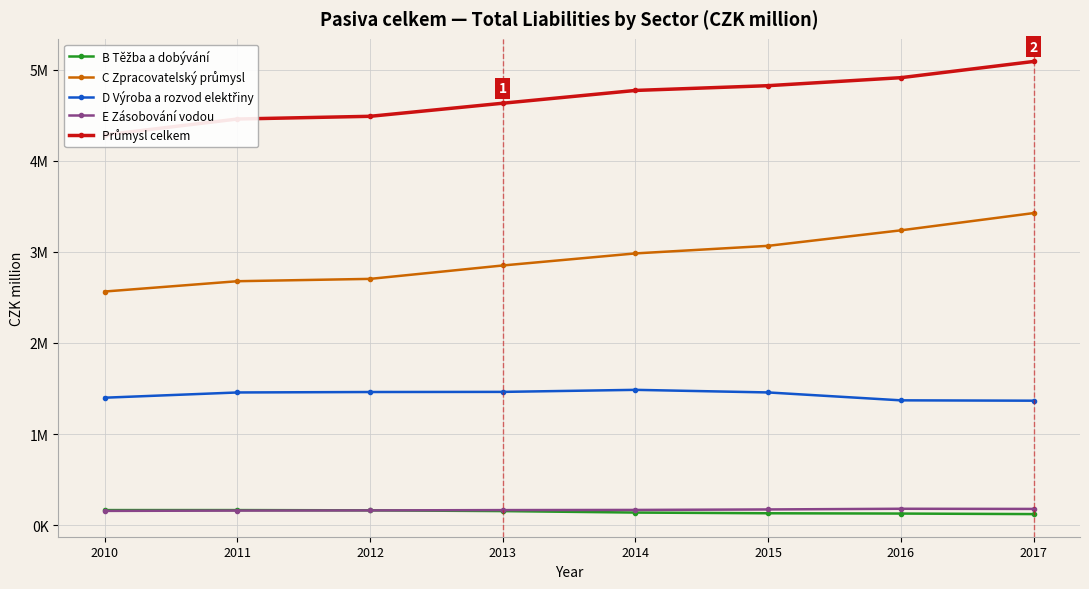

At how many categories does at least one series exceed 4348534?

7